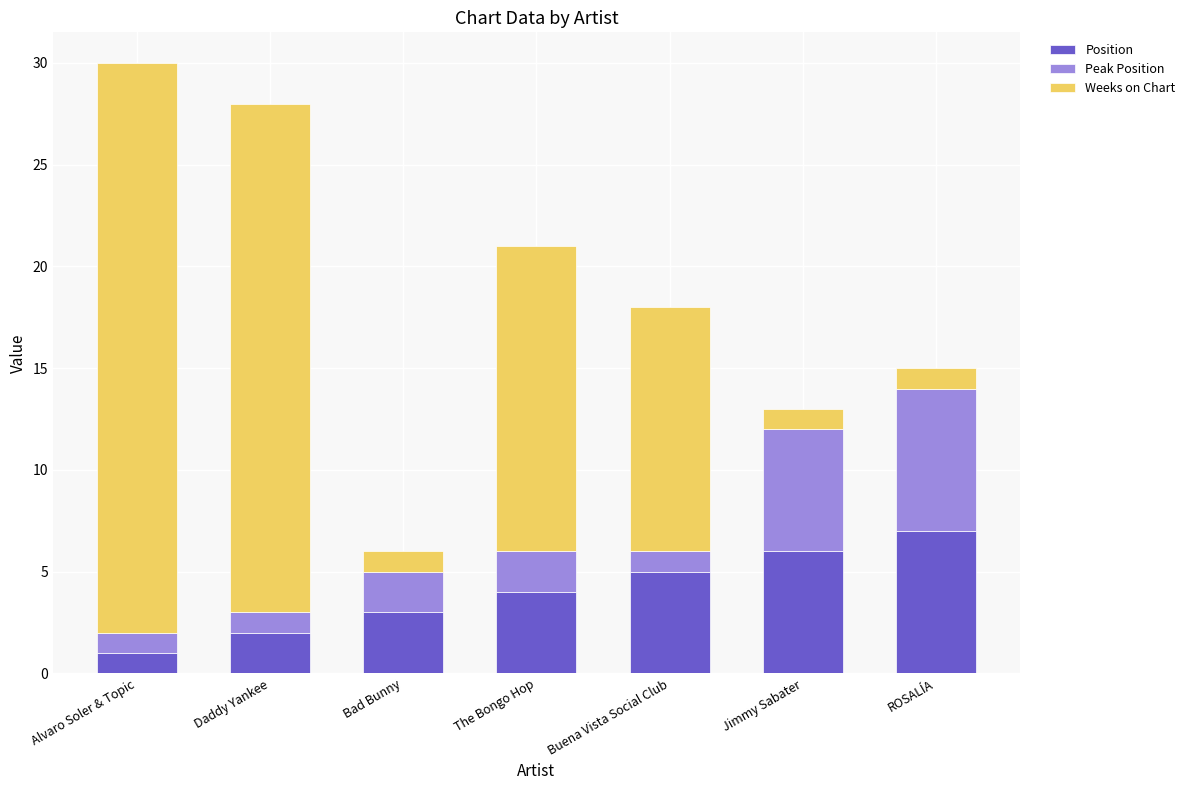

What is the total value across all series at Bad Bunny?

6